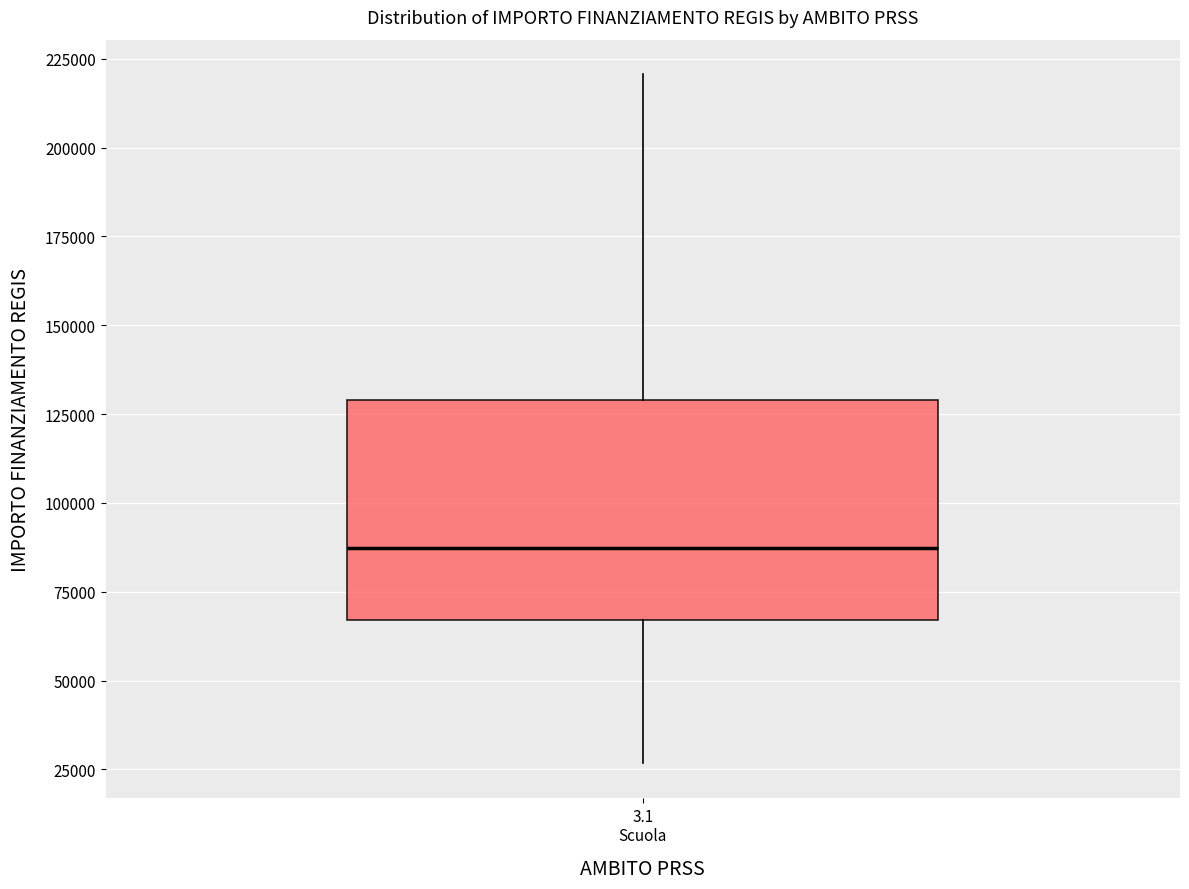

Transcribe this box plot: give where the median line is, the range the box spans, and where the two whiskers end, as read against the y-axis. The values are not printed on the chart, so give them approximately, as read against the axis.

median 85000, box 65000 to 130000, whiskers 25000 to 220000